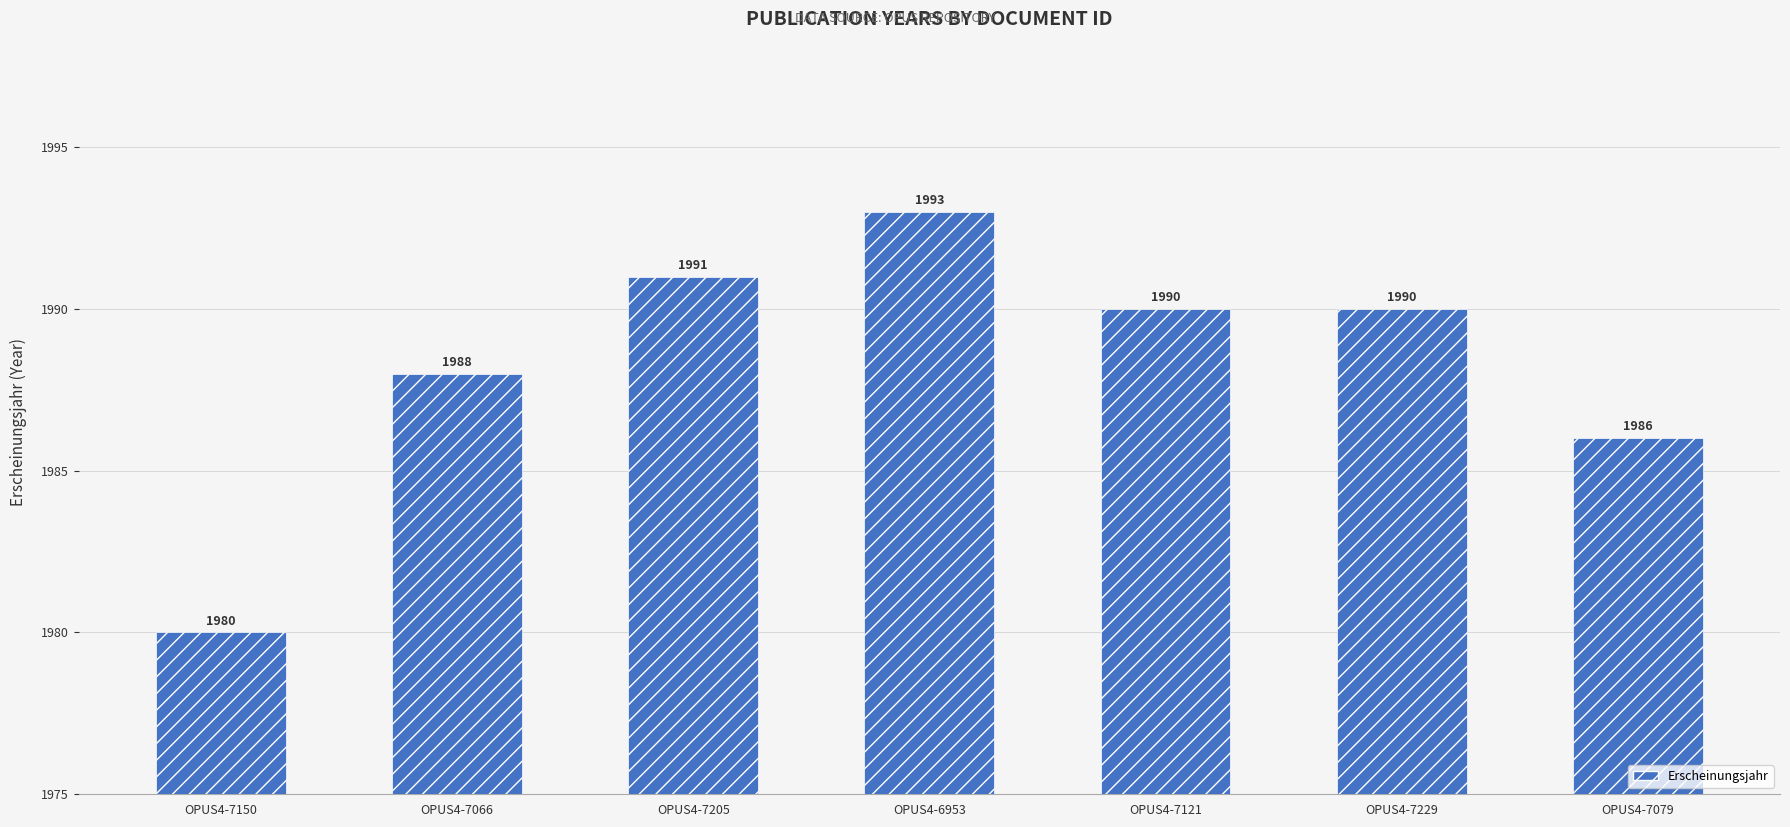

What is the change in value from OPUS4-7066 to OPUS4-7121?

+2